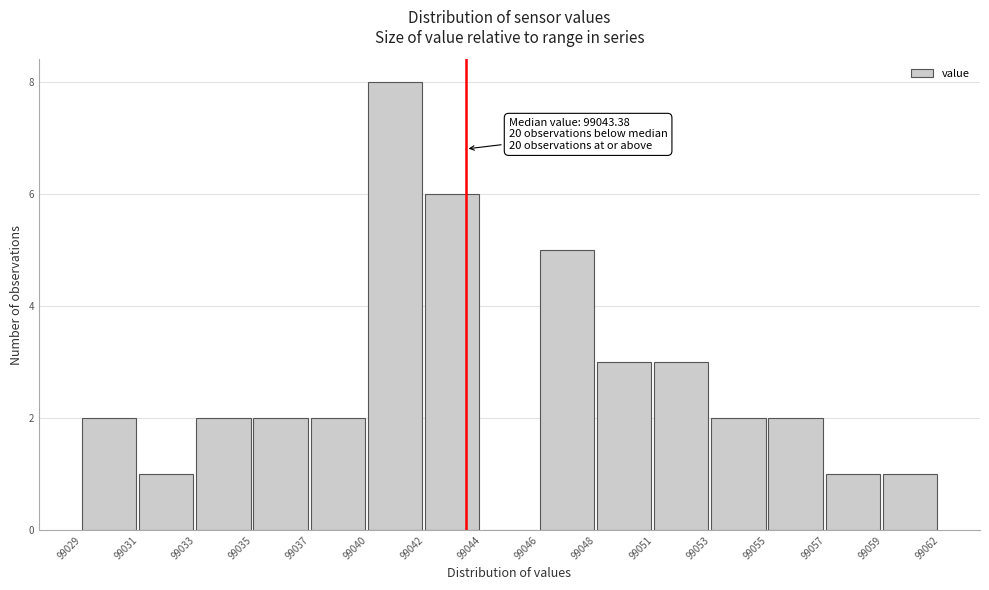

Reading left to right, transcribe all the data shown in this chart.

99029=2	99031=1	99033=2	99035=2	99037=2	99040=8	99042=6	99044=0	99046=5	99048=3	99051=3	99053=2	99055=2	99057=1	99059=1